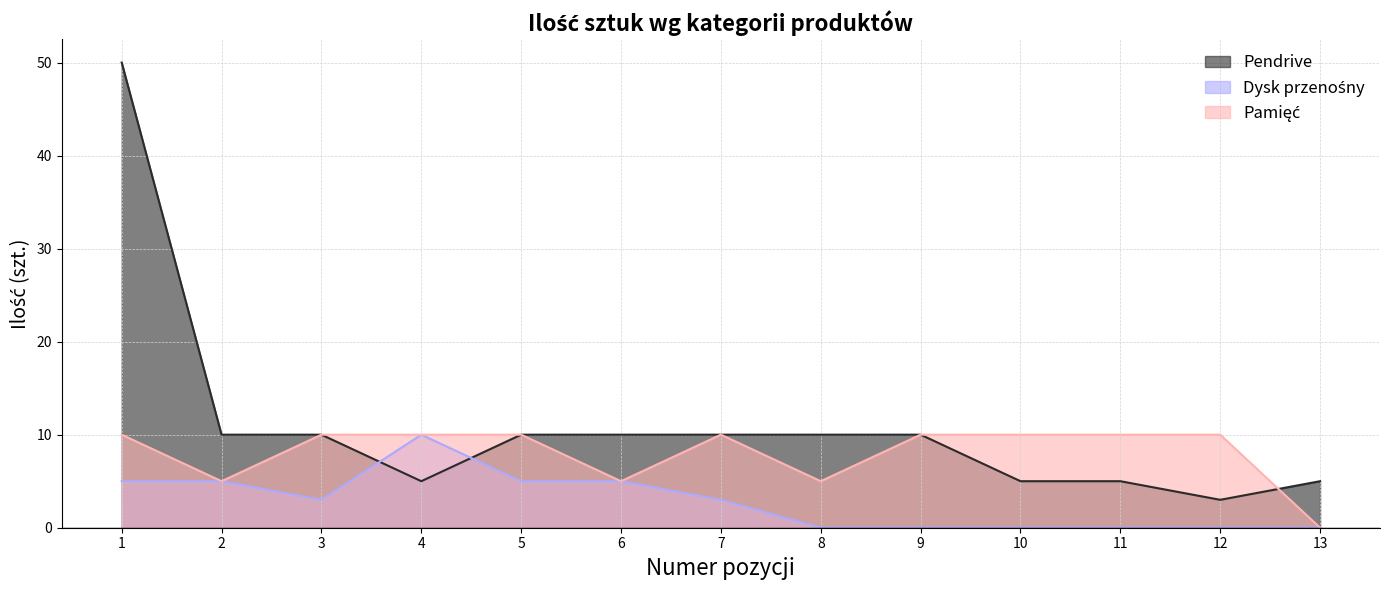

Which series has the widest spread of values?

Pendrive